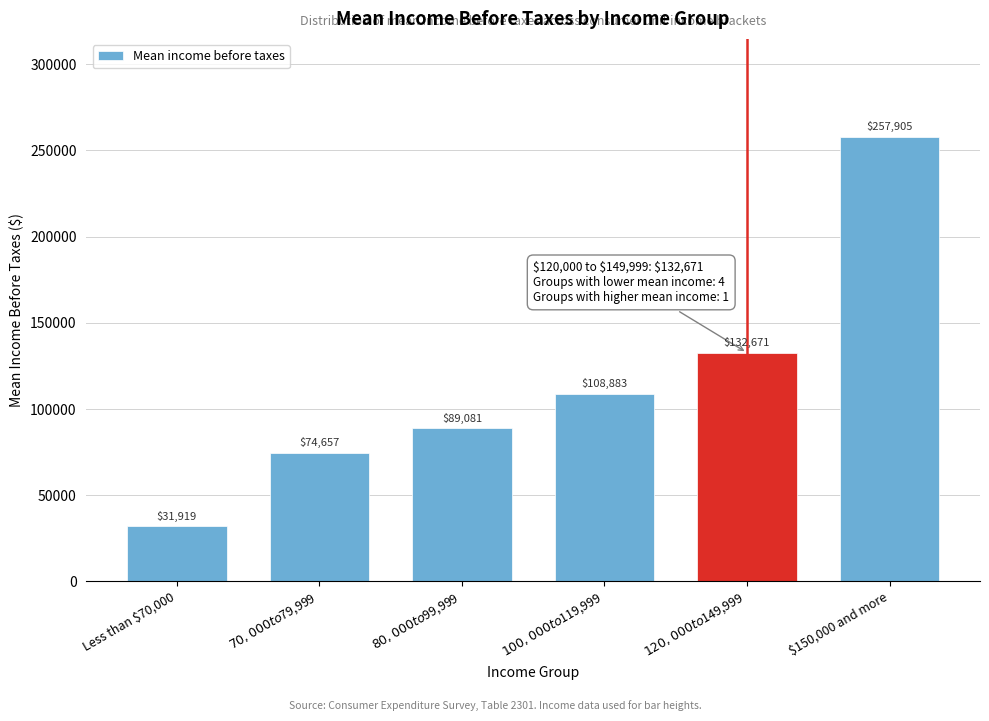

Reading left to right, what are all the values shown in this chart?

31919	74657	89081	108883	132671	257905